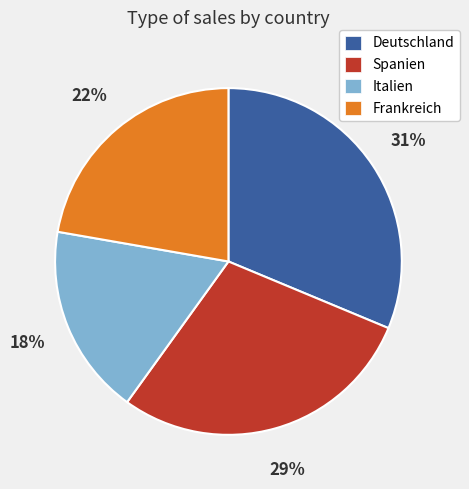

Count the number of slices in the pie.

4